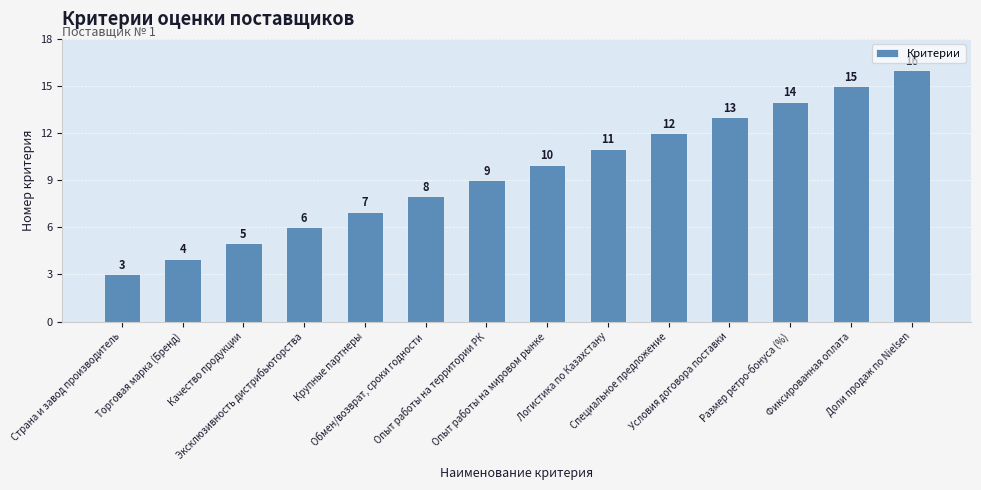

List the labels in order of value, largest first.

Доли продаж по Nielsen, Фиксированная оплата, Размер ретро-бонуса (%), Условия договора поставки, Специальное предложение, Логистика по Казахстану, Опыт работы на мировом рынке, Опыт работы на территории РК, Обмен/возврат, сроки годности, Крупные партнеры, Эксклюзивность дистрибьюторства, Качество продукции, Торговая марка (Бренд), Страна и завод производитель